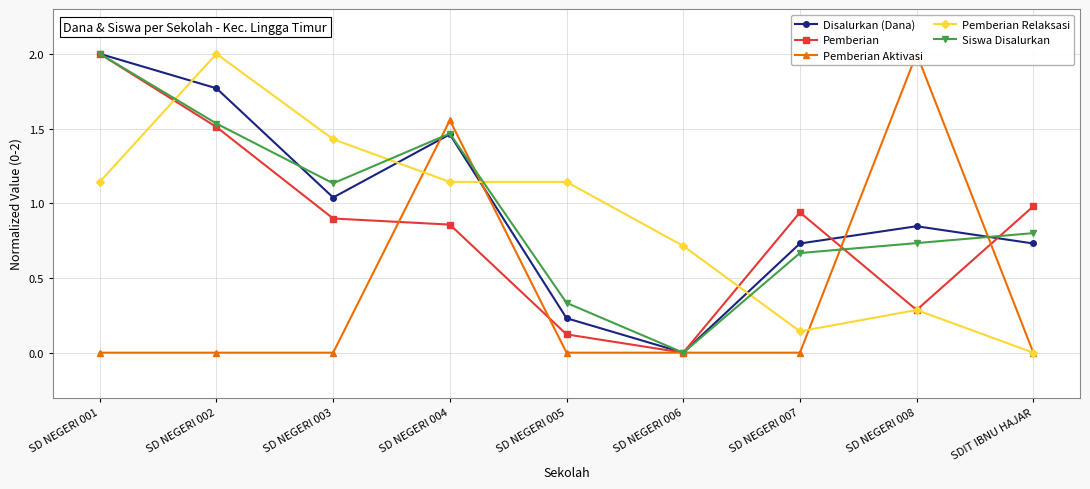

At which category does Siswa Disalurkan reach its first local peak?

SD NEGERI 004